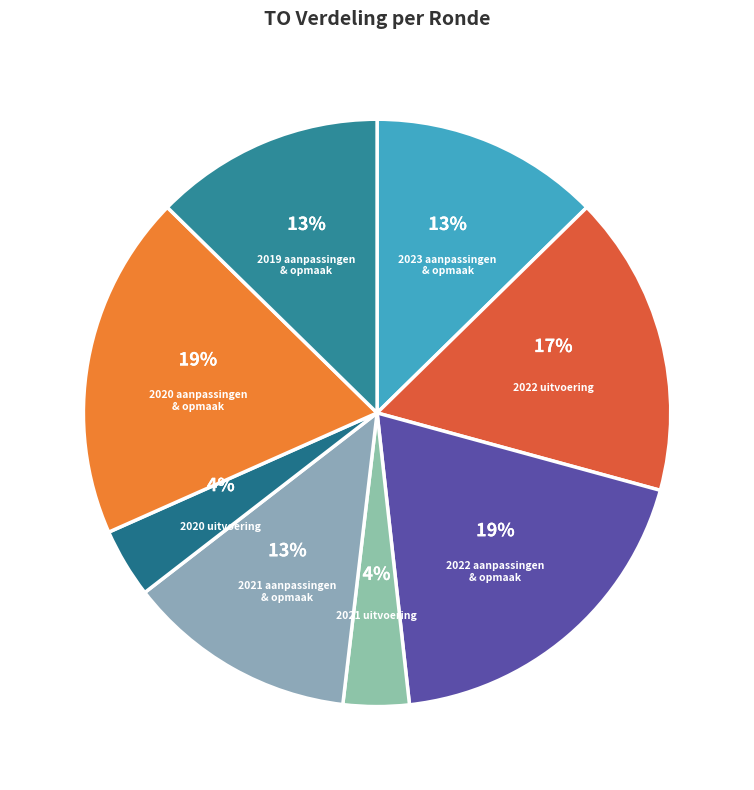

To the nearest percent, what portion does 2021 uitvoering represent?

4%